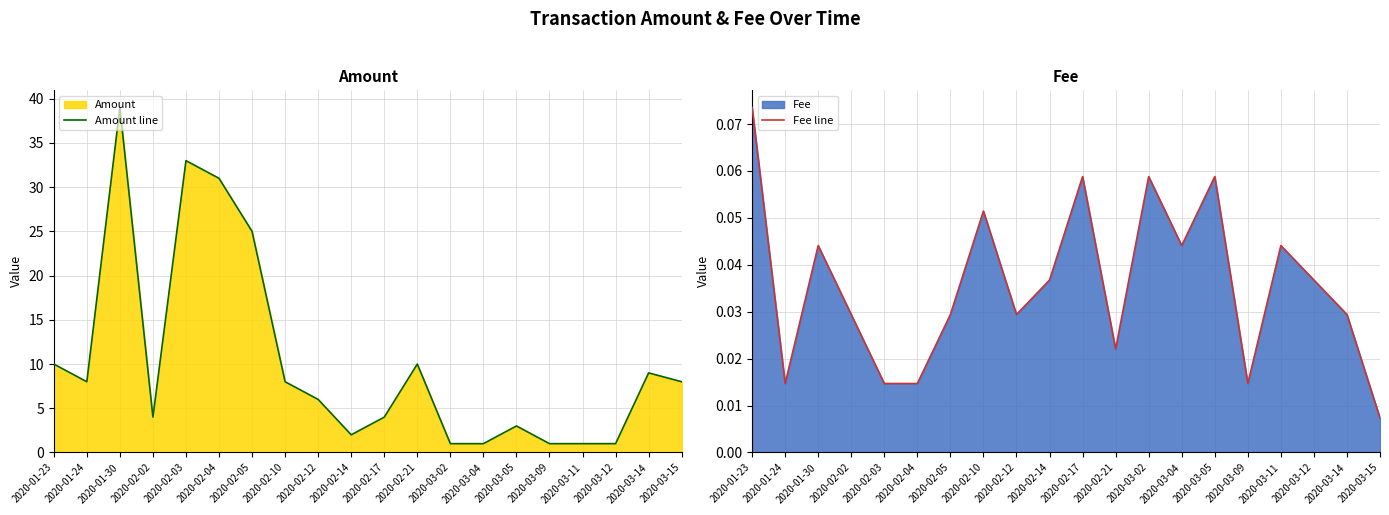

How many interior local valleys does the Fee line series have?

5